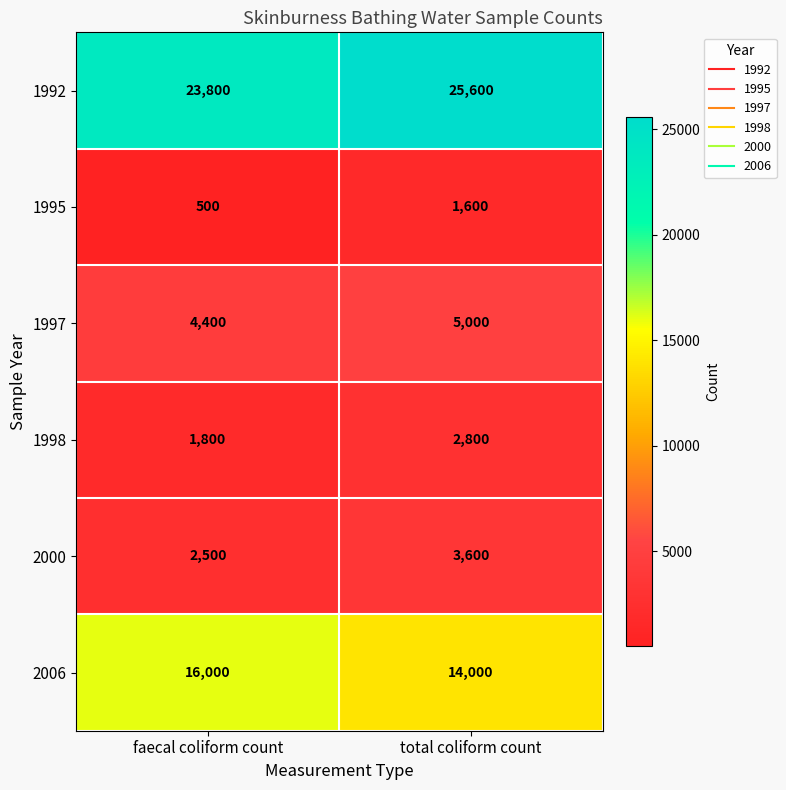

What is the highest value of the 1998 series?

2800